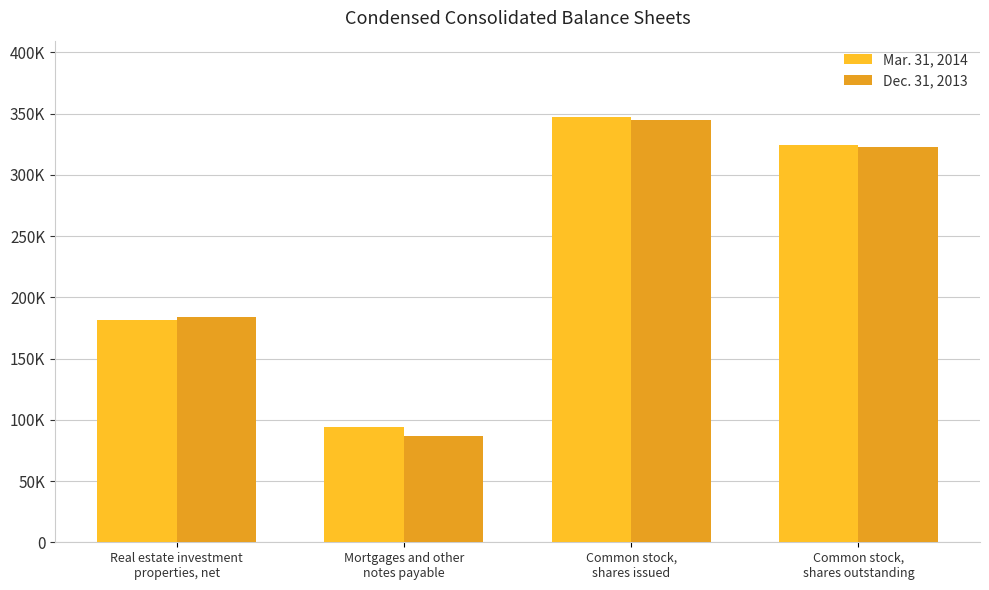

What is the total value across all series at Common stock,
shares issued?

692216